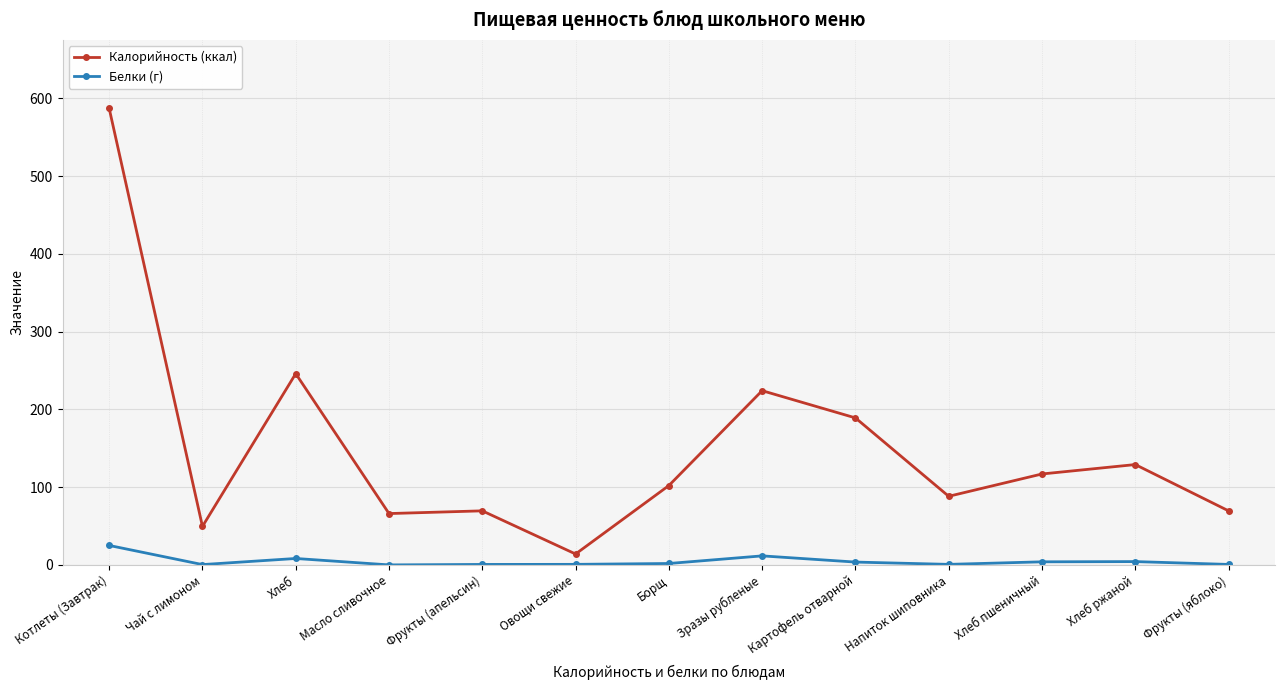

What are all the series names shown in the legend?

Калорийность (ккал), Белки (г)